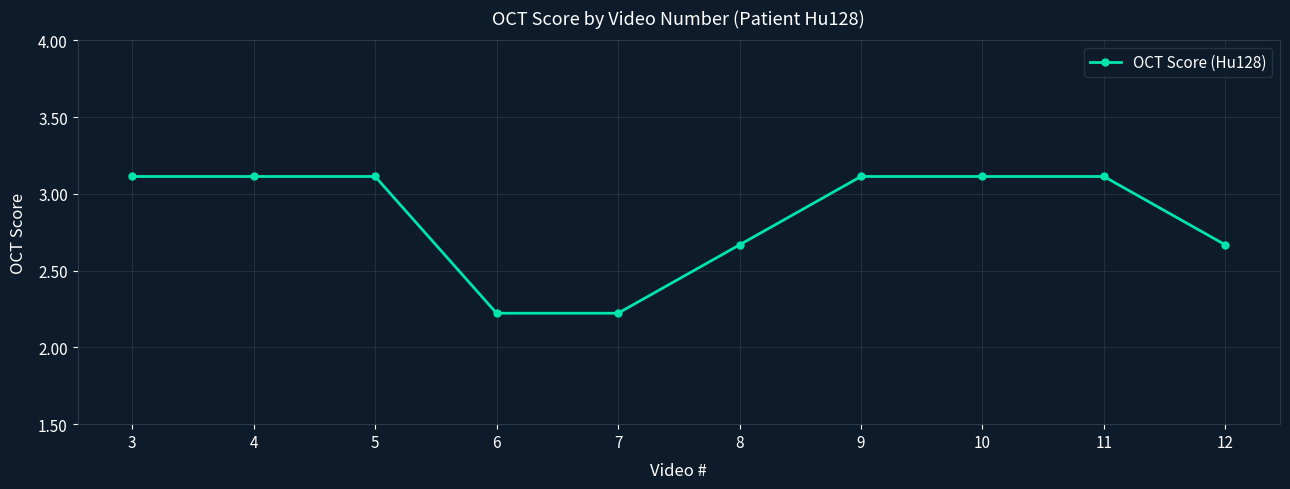

Where does the data first go above 3?

3